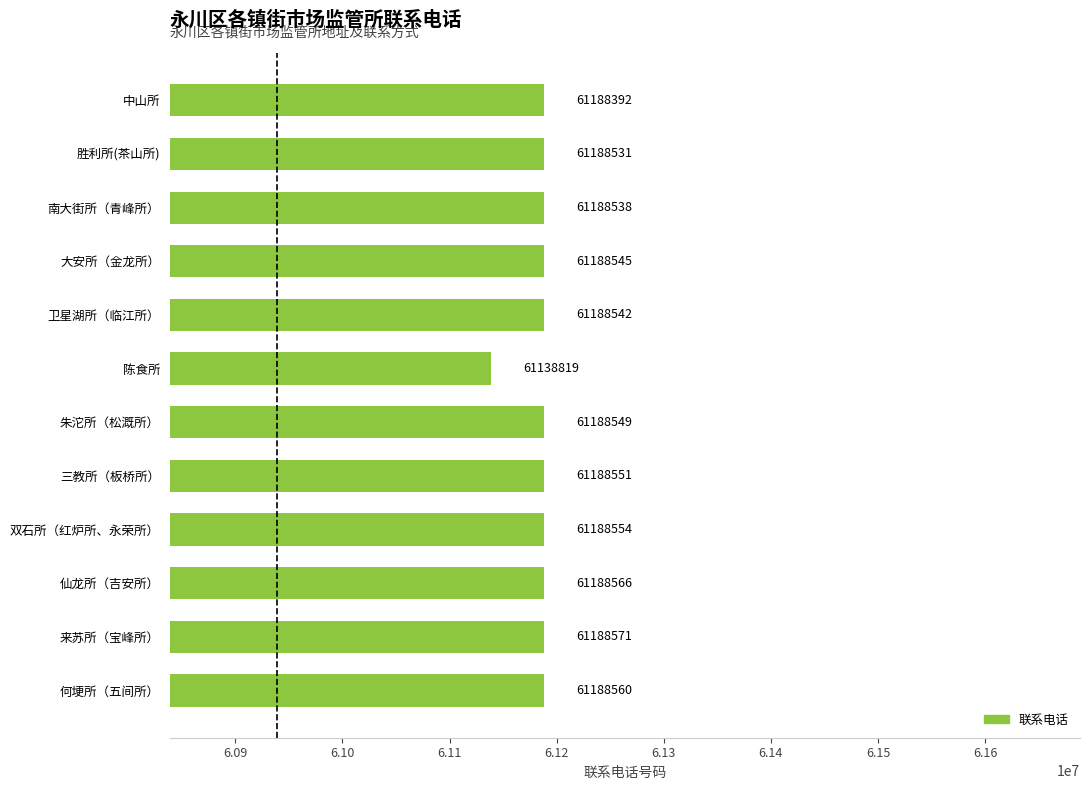

Does the chart contain any negative values?

No